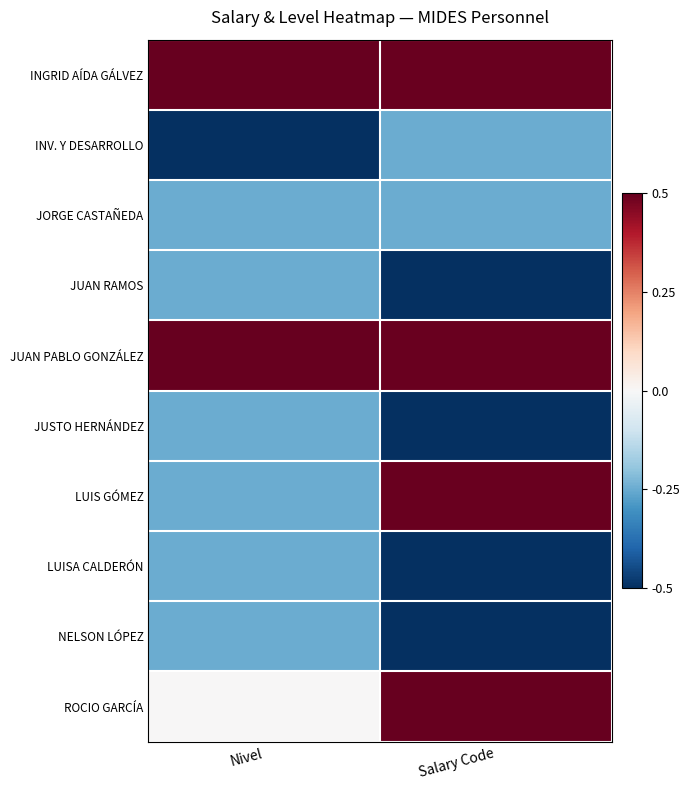

Rank the series by their maximum value, from highest to lowest.

INGRID AÍDA GÁLVEZ, JUAN PABLO GONZÁLEZ, ROCIO GARCÍA, LUIS GÓMEZ, INV. Y DESARROLLO, JORGE CASTAÑEDA, JUAN RAMOS, JUSTO HERNÁNDEZ, LUISA CALDERÓN, NELSON LÓPEZ